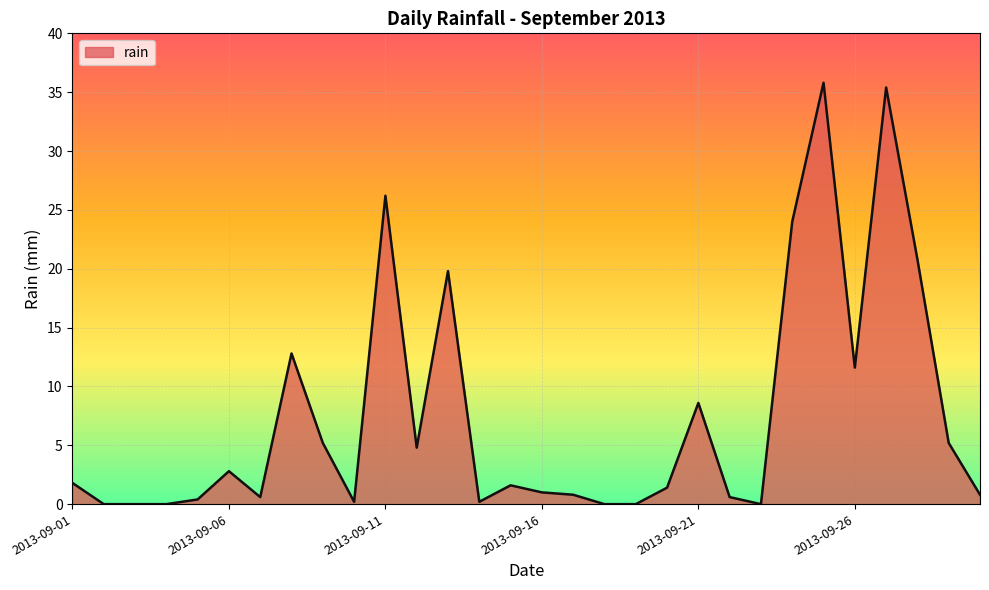

What is the difference between the maximum and minimum values?

35.8